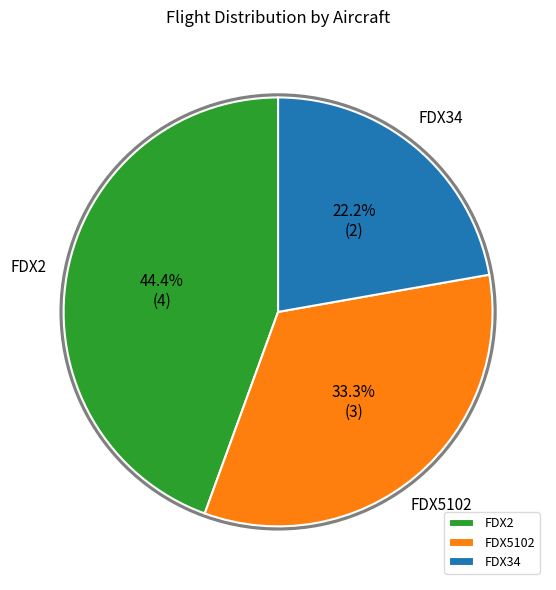

Rank the categories by value from lowest to highest.

FDX34, FDX5102, FDX2